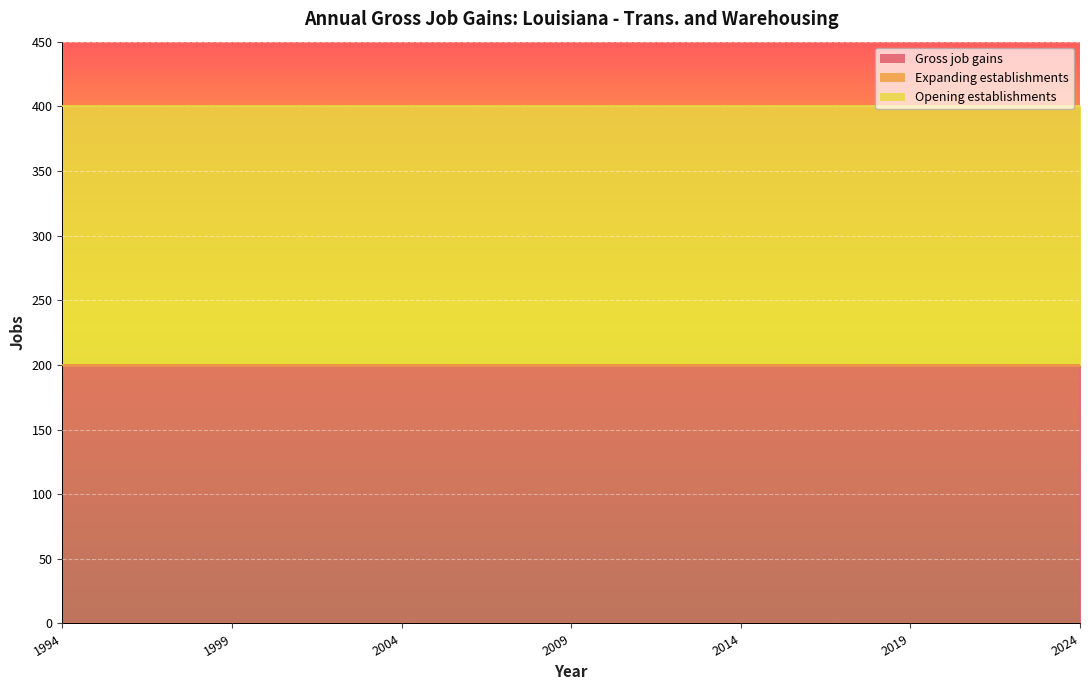

What is the spread (max minus min) of values at 1998?

200